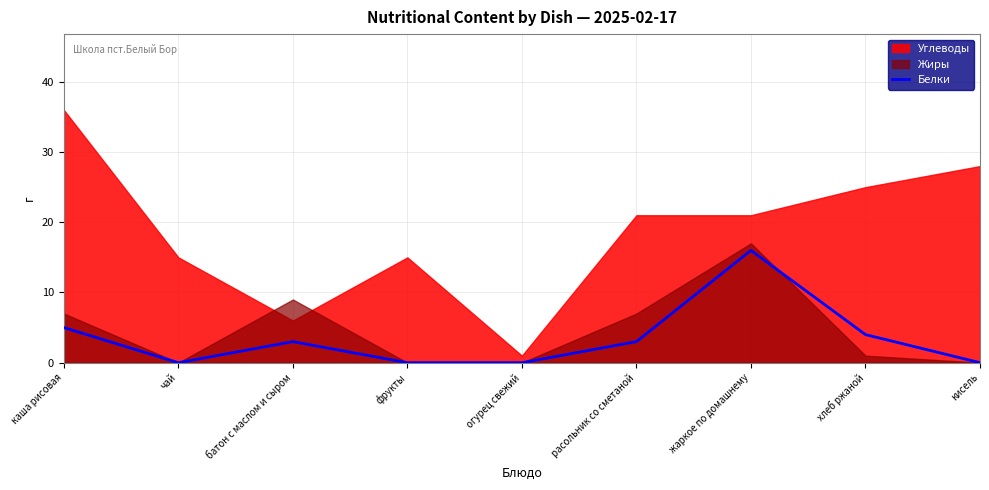

Is it true that Белки equals 3 at расольник со сметаной?

True